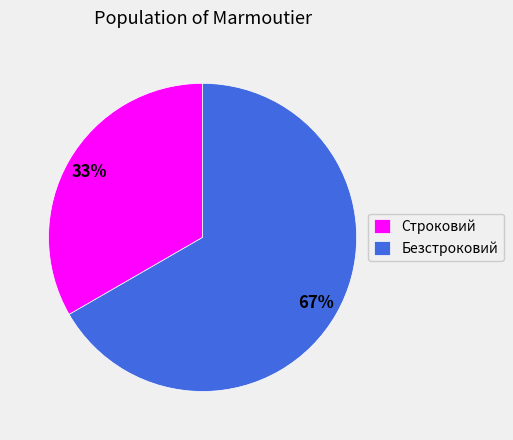

Count the number of slices in the pie.

2